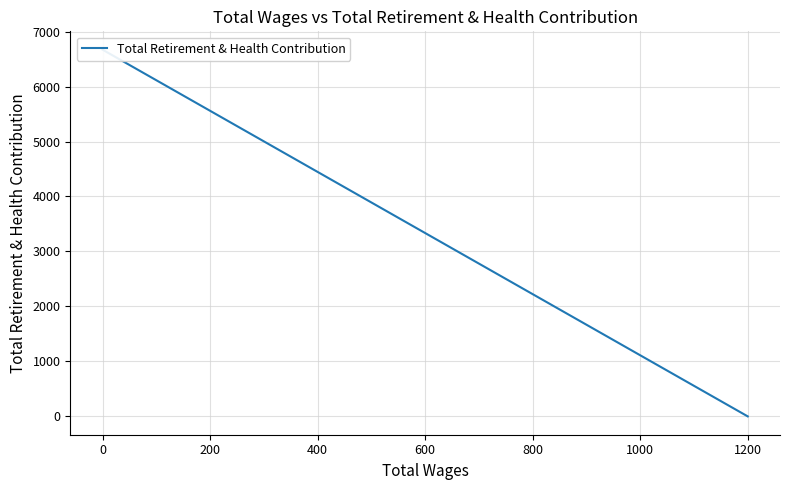

Does the chart display data point markers on the line(s)?

No